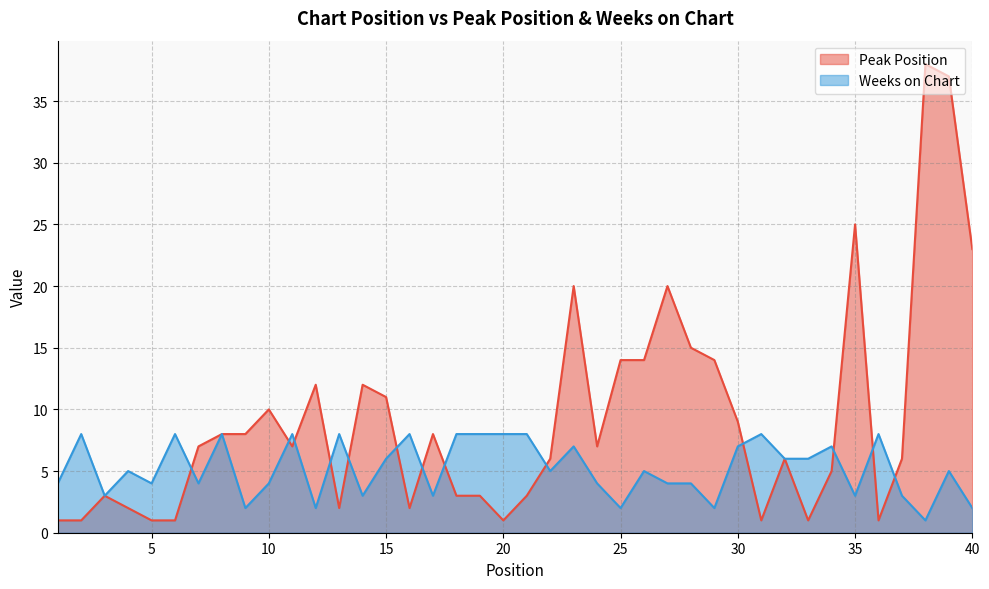

At which category does Peak Position reach its first local peak?

3